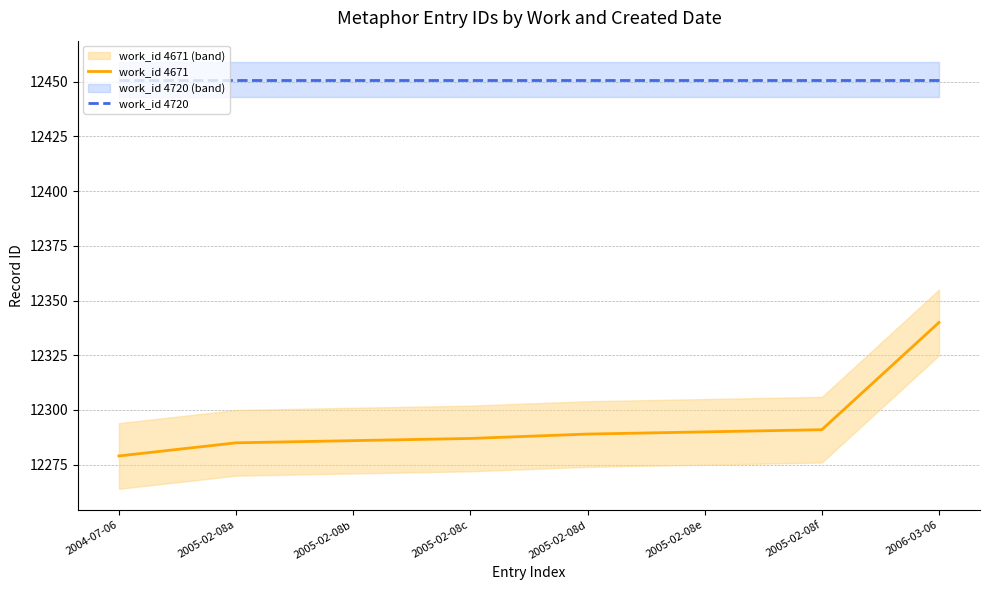

The value of work_id 4671 at 2006-03-06 is 12340. True or false?

True